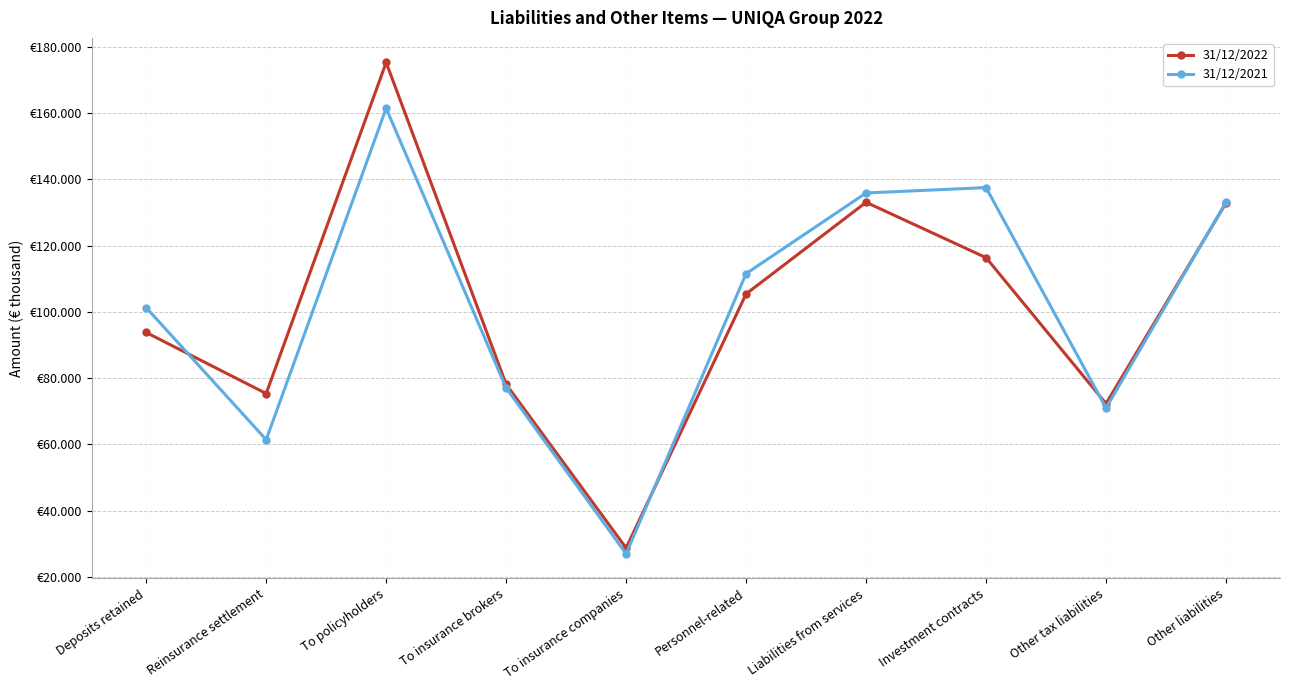

What is the greatest value displayed?

175220